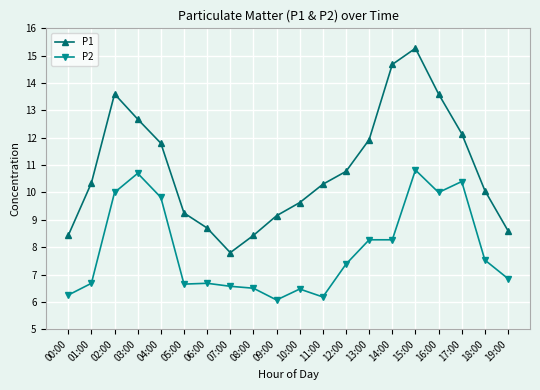

Where does the P1 series first go above 10?

01:00